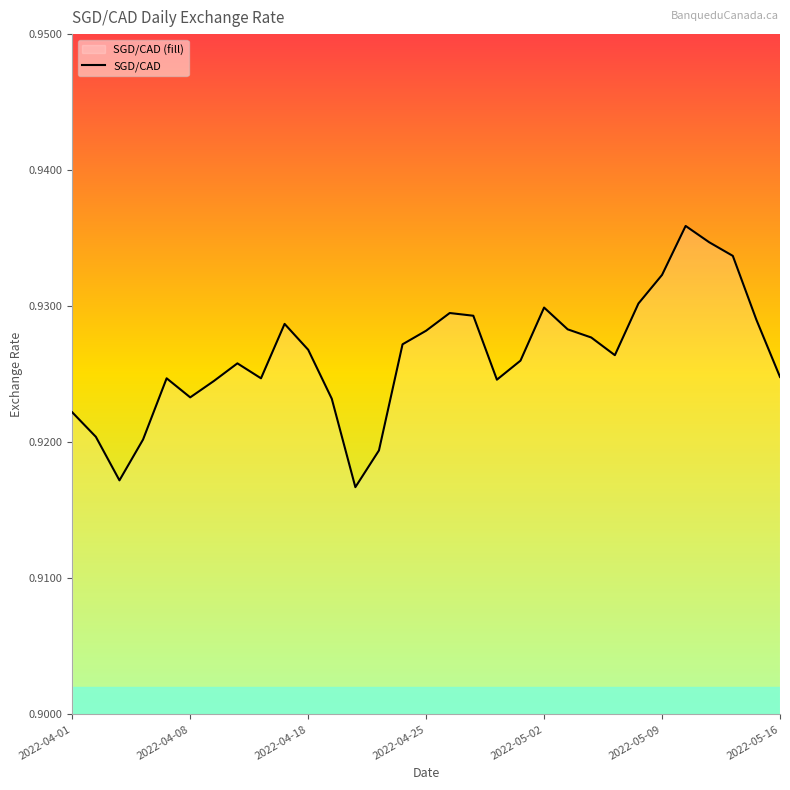

How many points are lower than both their immediate neighbors (excluding endpoints)?

6